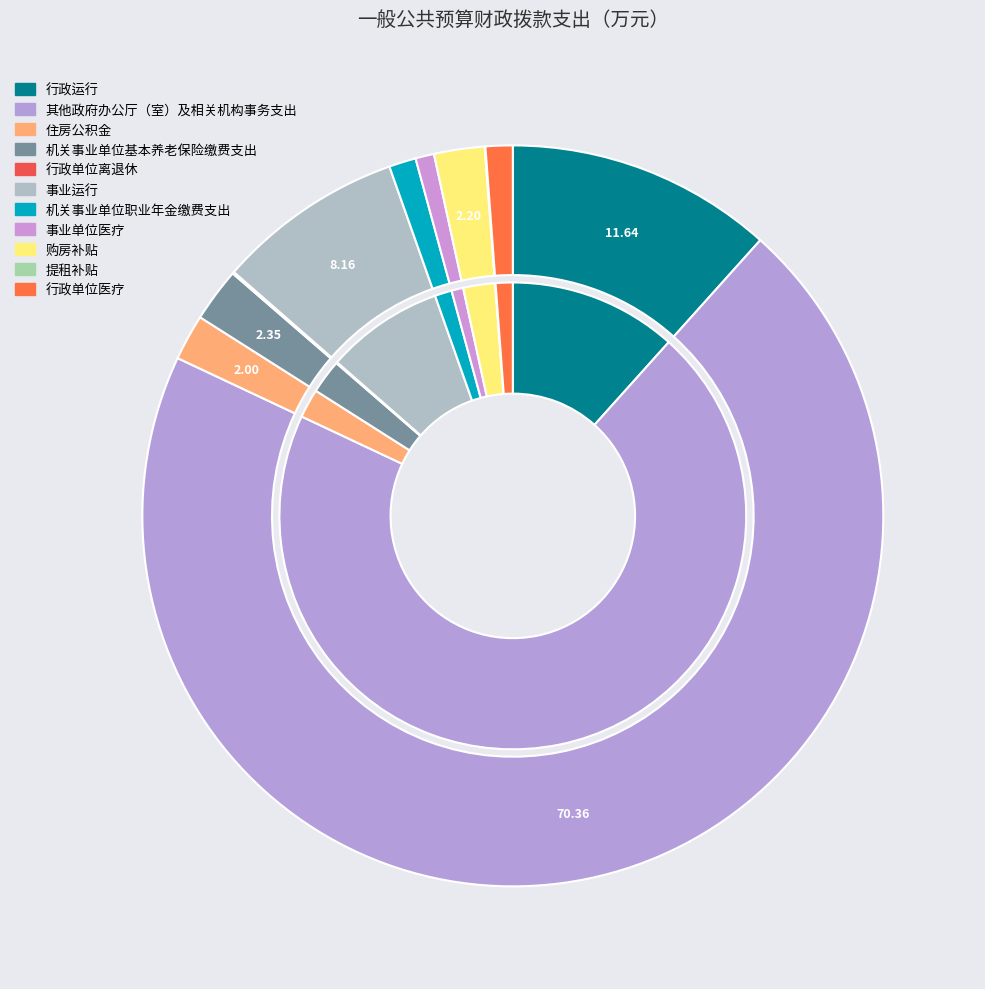

To the nearest percent, what is the difference between the 事业单位医疗 and 机关事业单位基本养老保险缴费支出 slice percentages?

2%